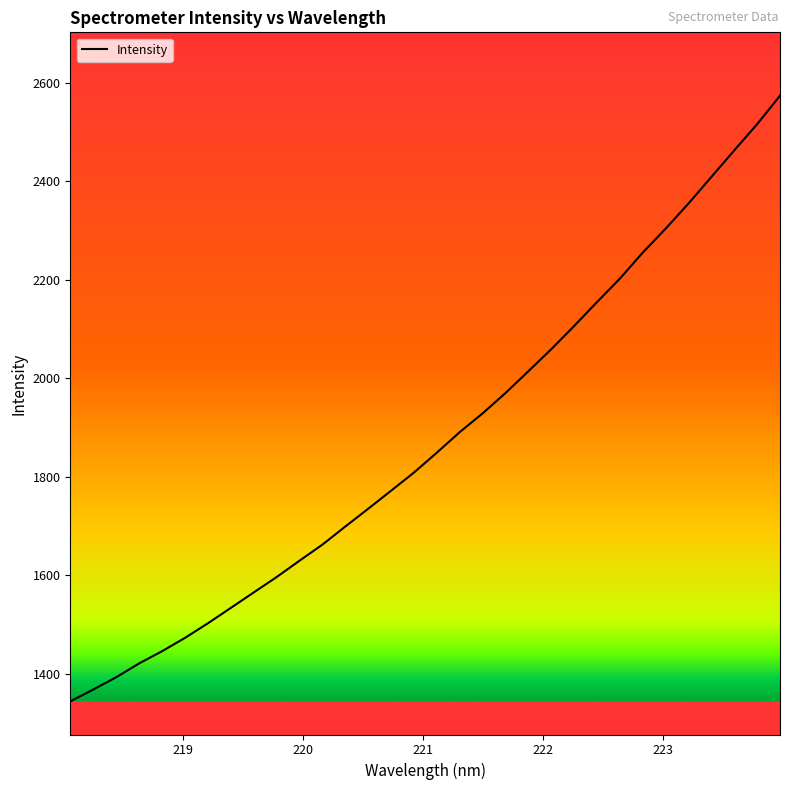

What is the minimum value shown in the chart?

1343.8